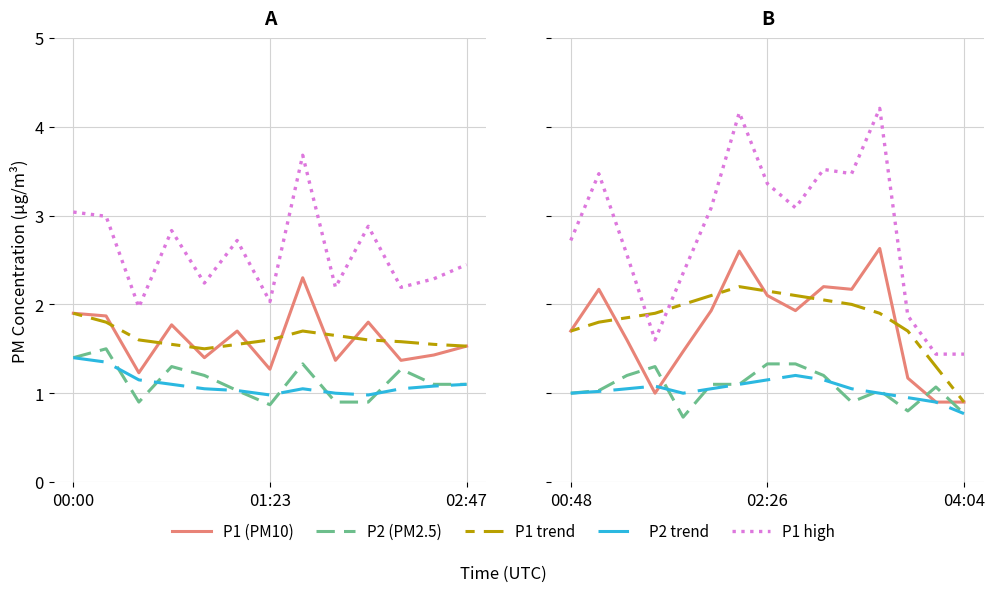

The P1 high series shows 0.8 at 04:04. True or false?

False